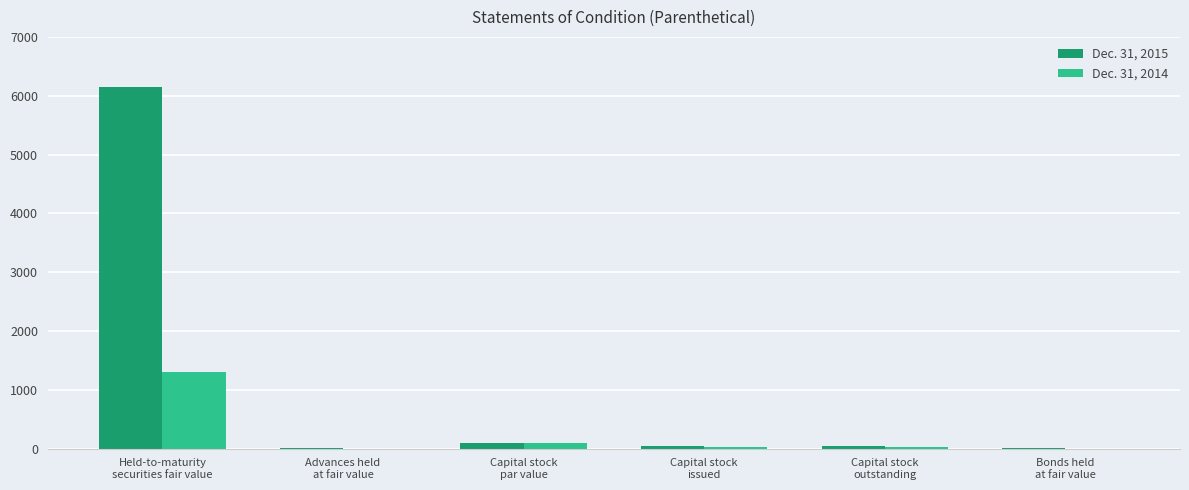

What is the spread (max minus min) of values at Bonds held
at fair value?

15